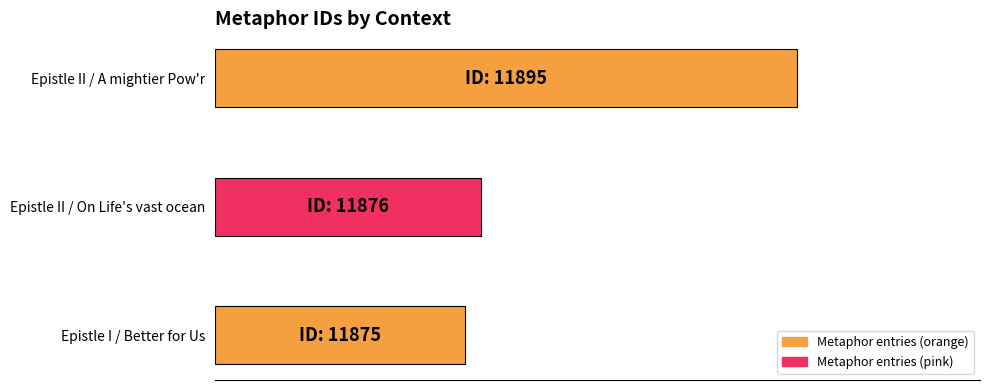

How many series are shown in this chart?

1